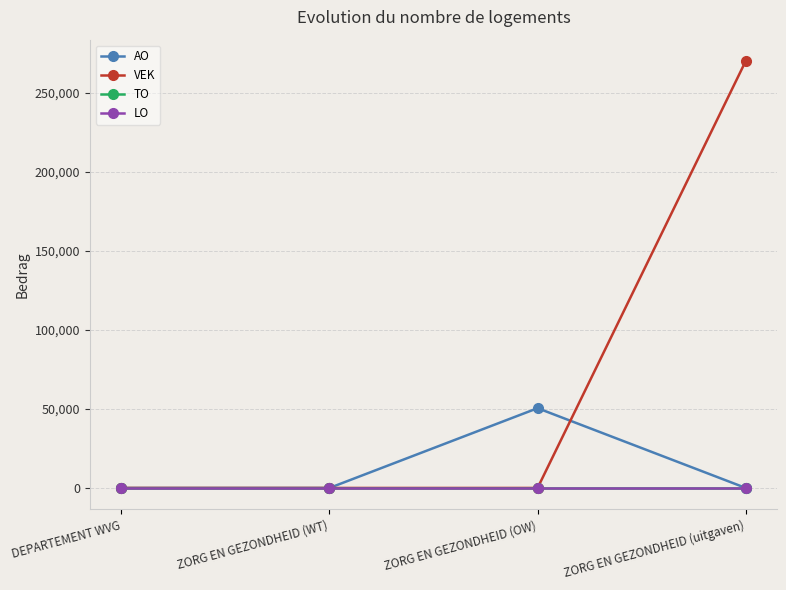

Is this an area chart (filled region under the line)?

No